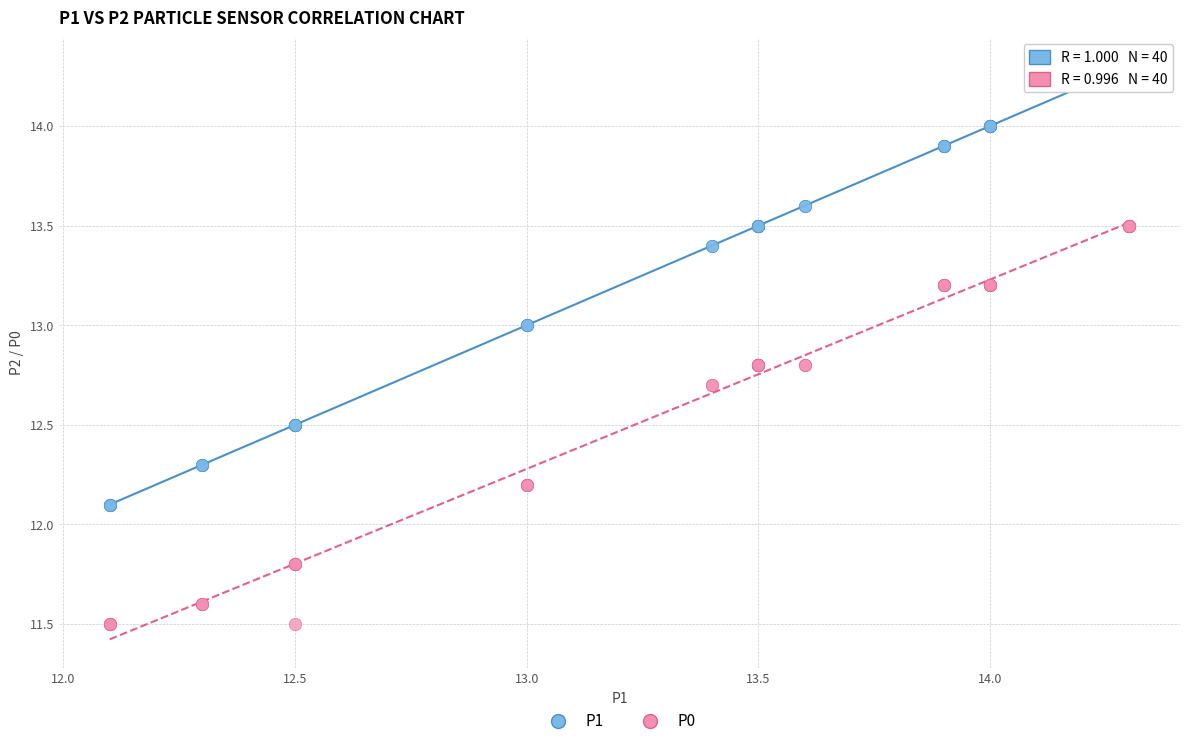

Which series reaches the maximum Y coordinate?

P1